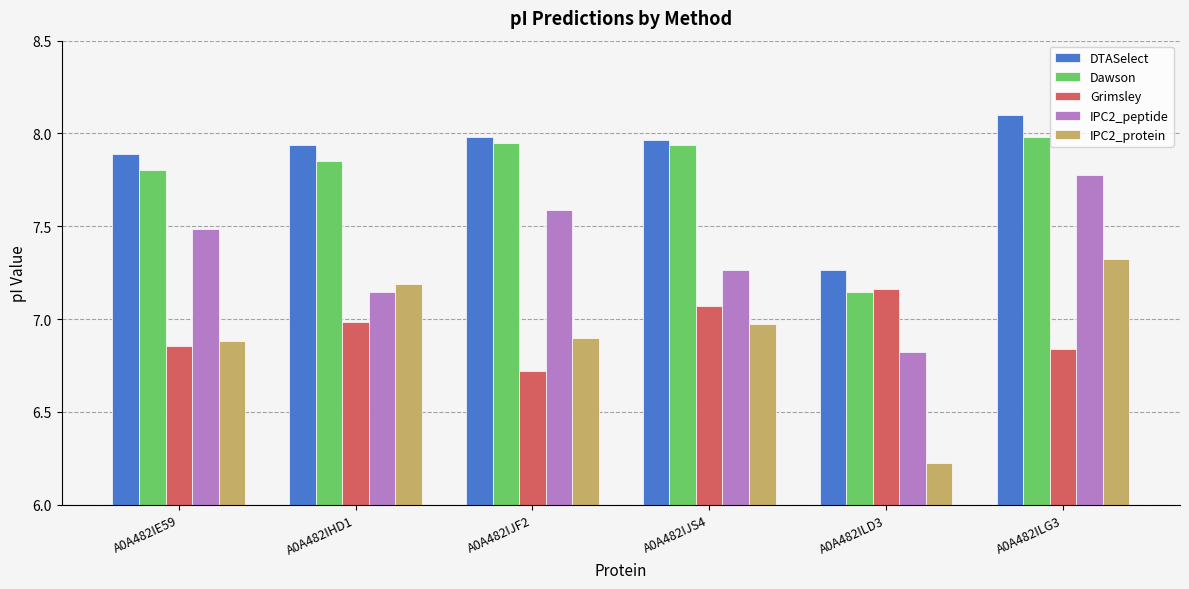

What is the difference between the IPC2_protein values at A0A482IJS4 and A0A482IHD1?

0.2